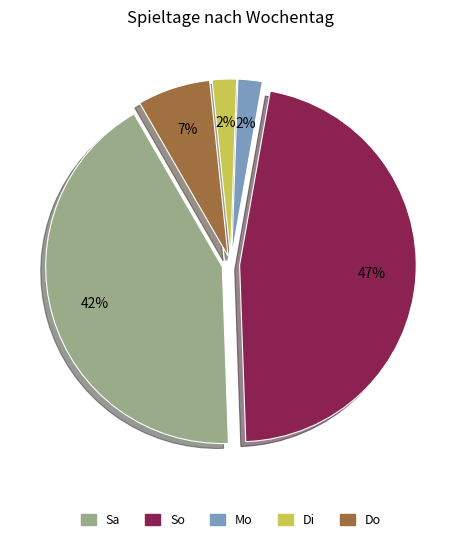

Count the number of slices in the pie.

5